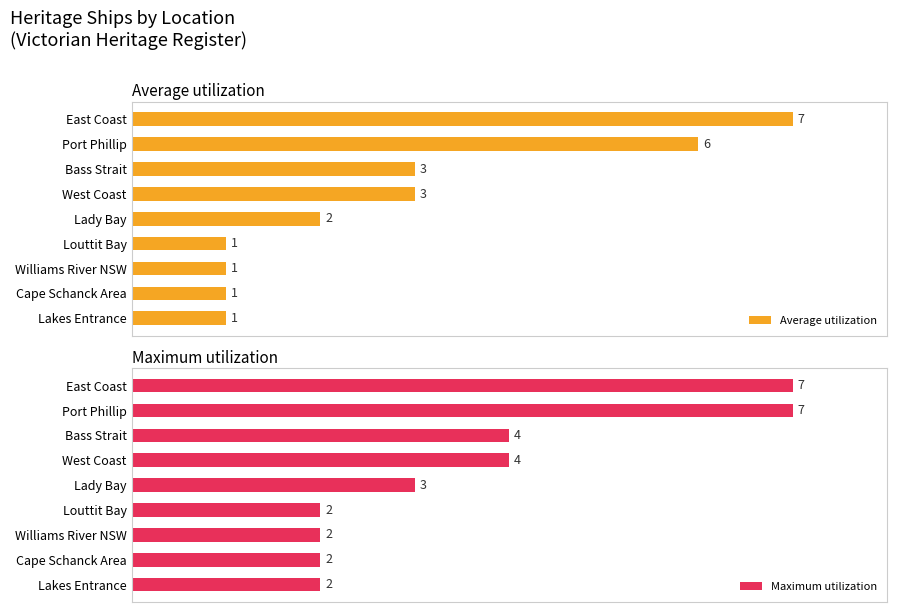

What is the maximum value shown in the chart?

7